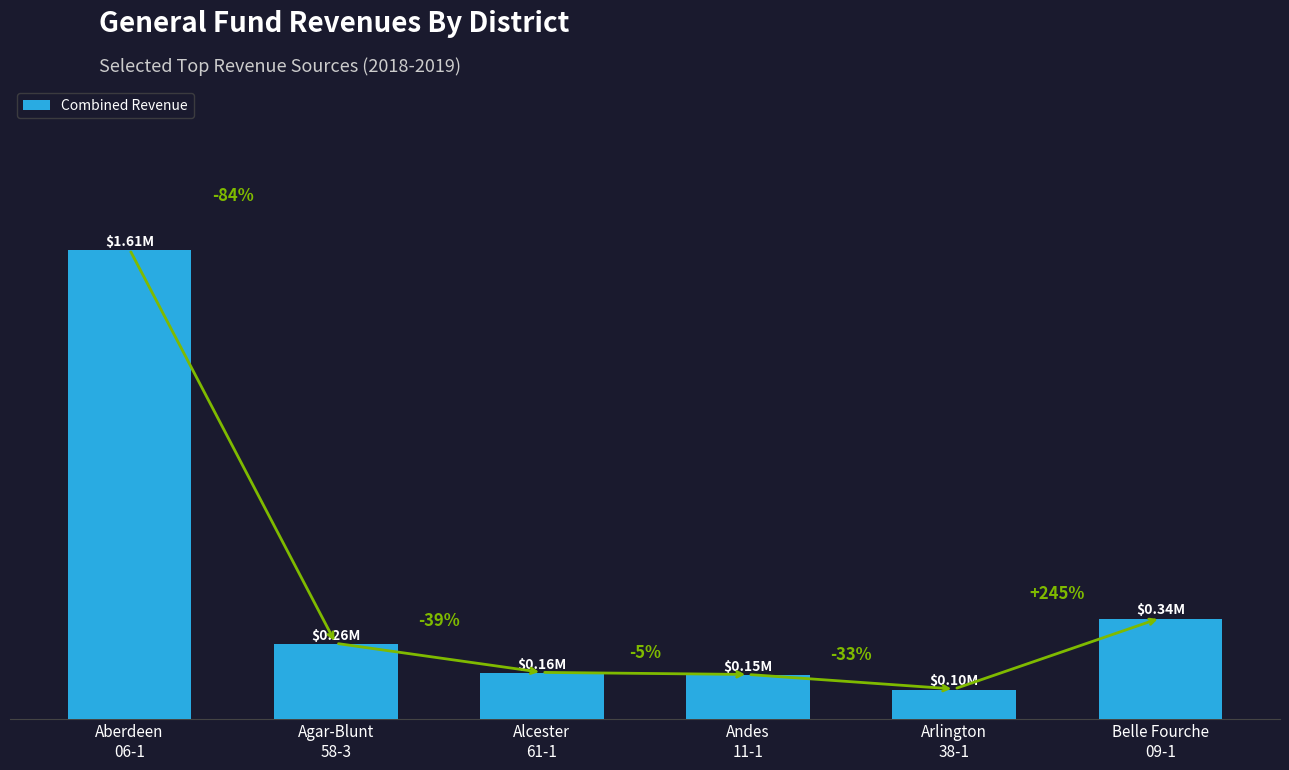

Does the chart contain any negative values?

No